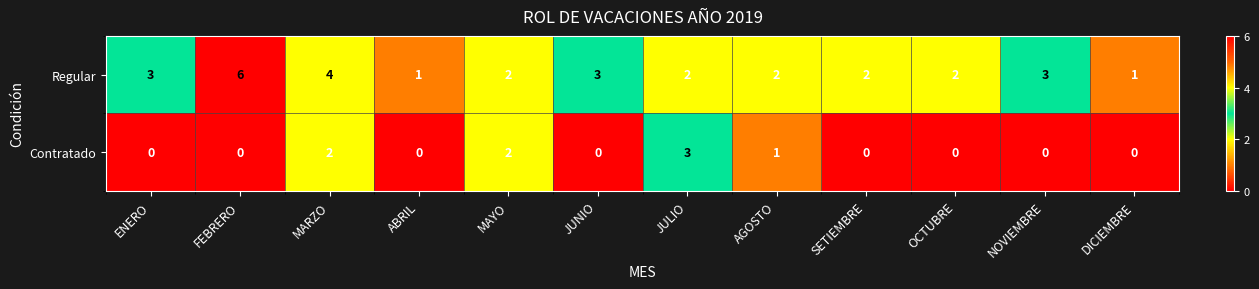

The Contratado series shows 3 at MARZO. True or false?

False